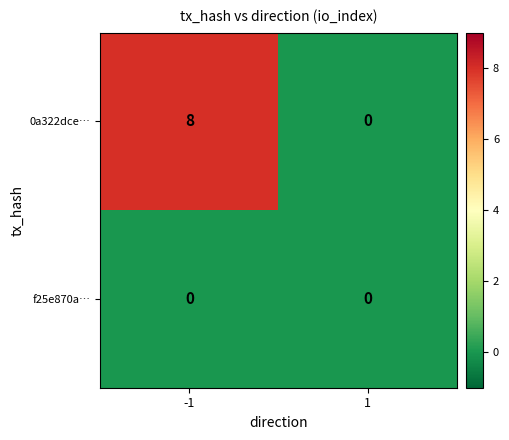

Which series has the largest total across all categories?

0a322dce…